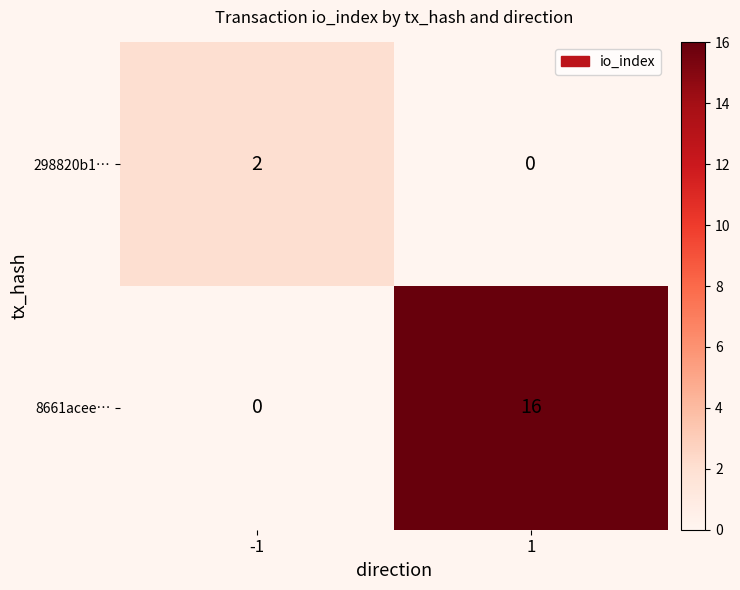

Reading left to right, list all the values displayed in this chart.

298820b1…: 2	0
8661acee…: 0	16